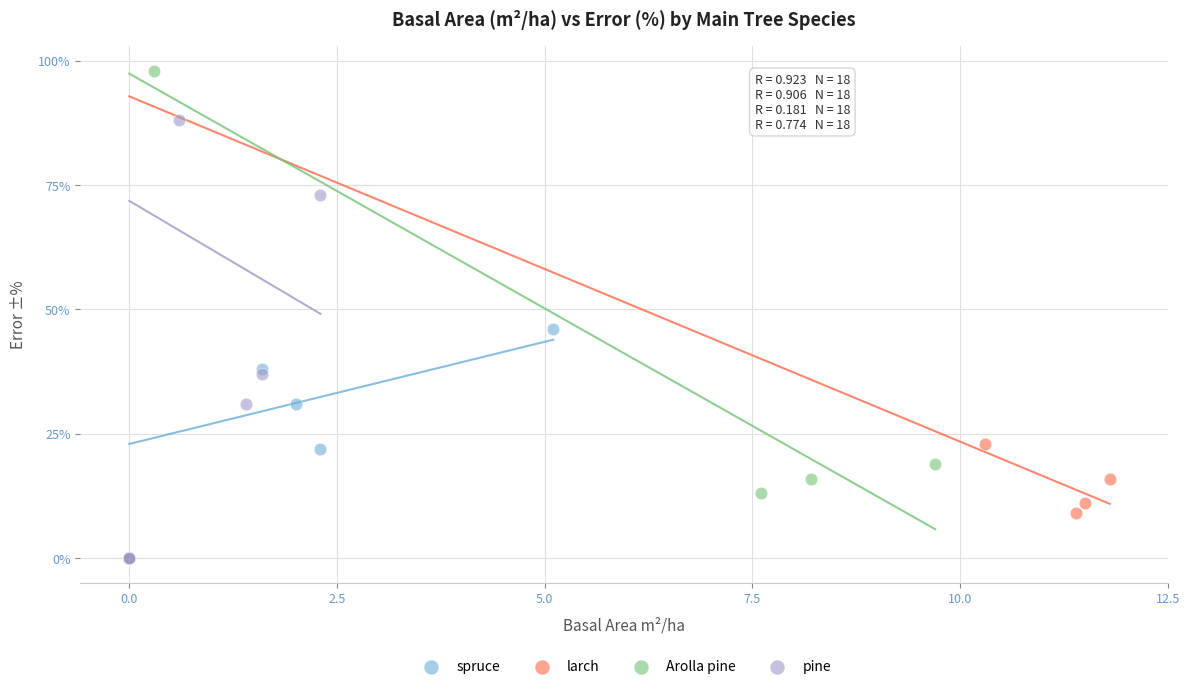

Which series has the widest spread of Y values?

Arolla pine